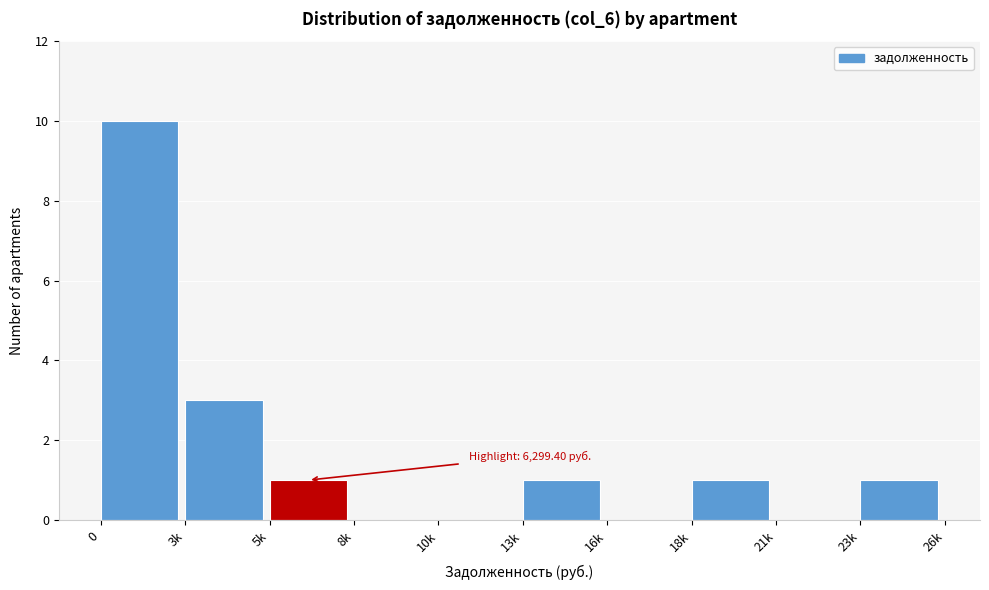

Reading left to right, list all the values displayed in this chart.

0=10	3k=3	5k=1	8k=0	10k=0	13k=1	16k=0	18k=1	21k=0	23k=1